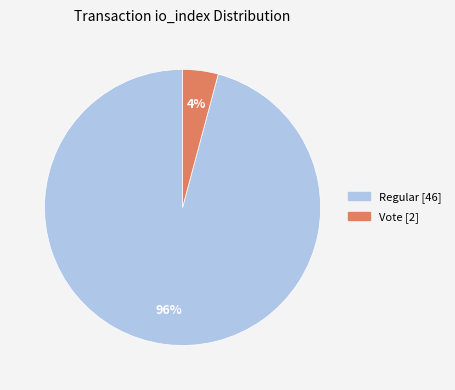

To the nearest percent, what is the difference between the largest and smallest slice percentages?

92%